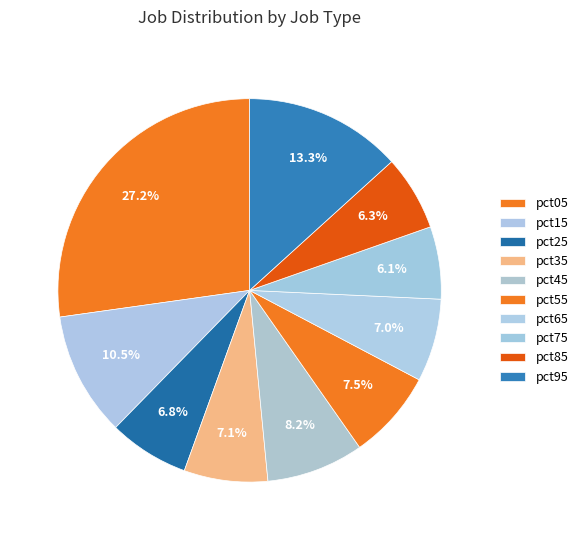

Count the number of slices in the pie.

10